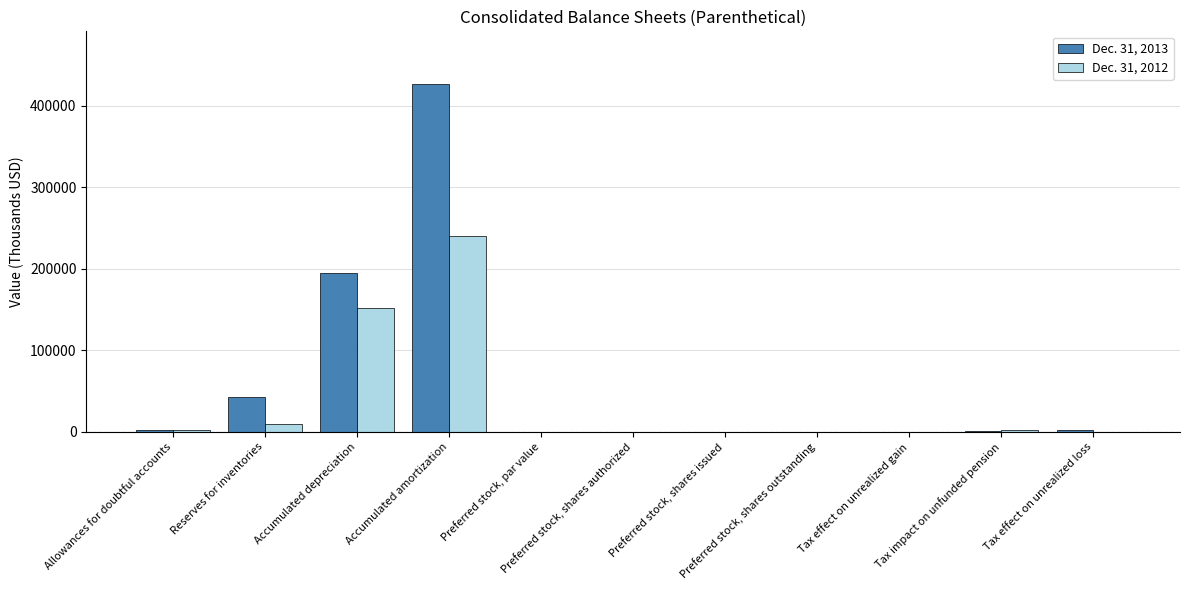

Which series has the largest total across all categories?

Dec. 31, 2013